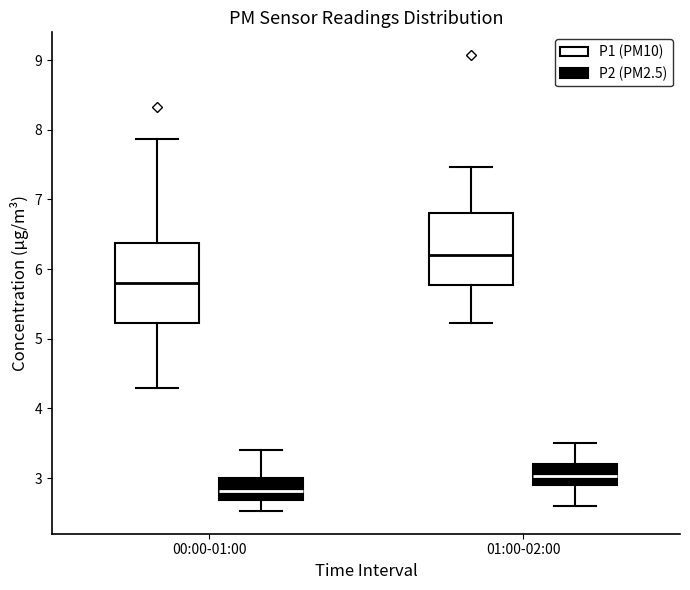

Which box is the tallest, from its lower edge to its upper edge?

00:00-01:00 (P1 (PM10))